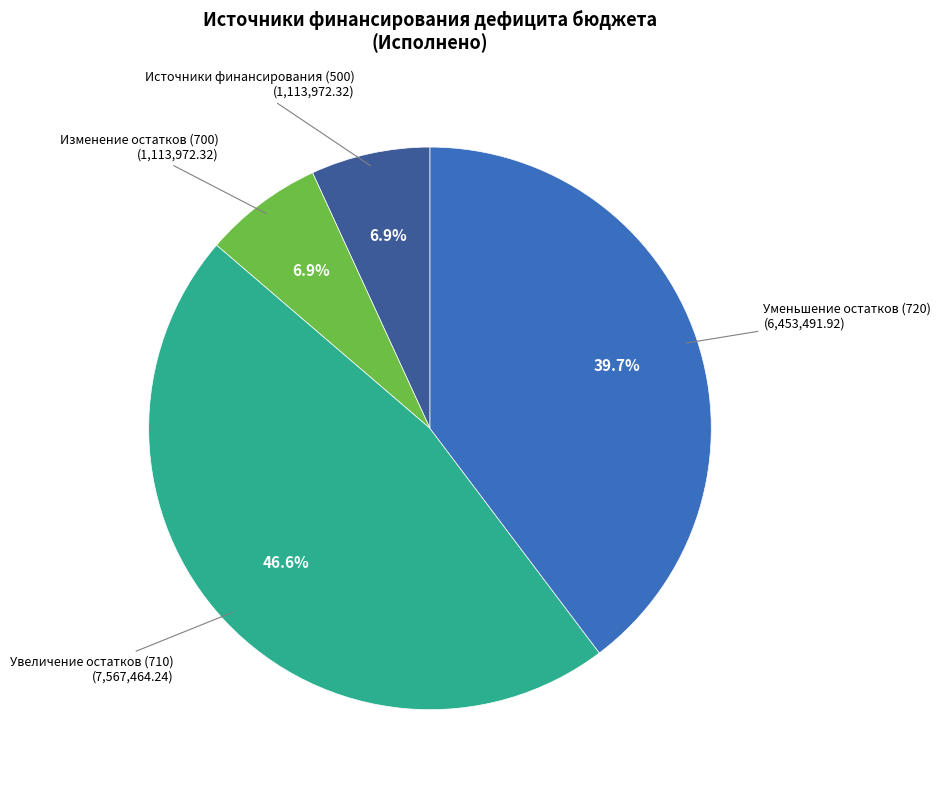

Which slice is the largest?

Увеличение остатков (710)